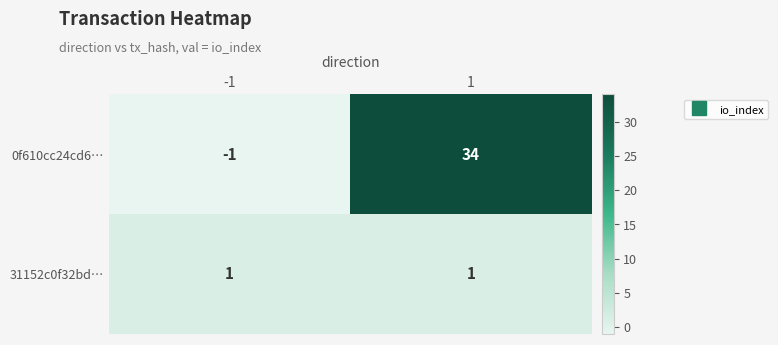

What is the sum of all 0f610cc24cd6… values?

33